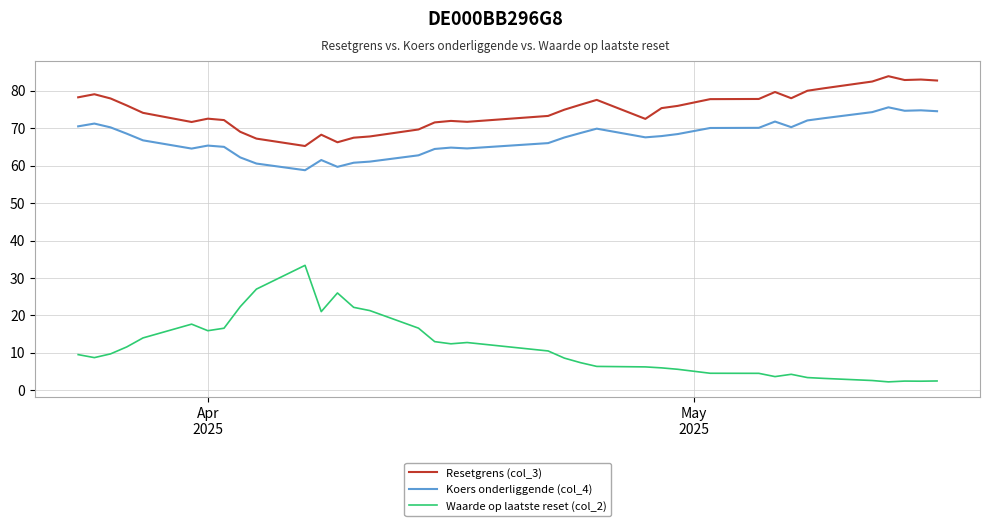

What is the highest value of the Waarde op laatste reset (col_2) series?

33.4